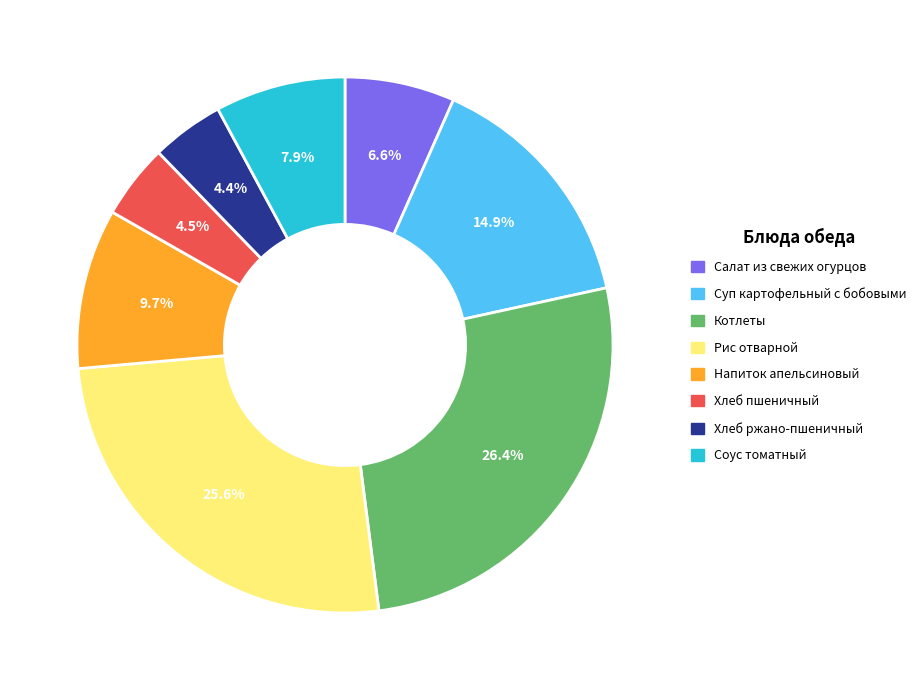

Count the number of slices in the pie.

8